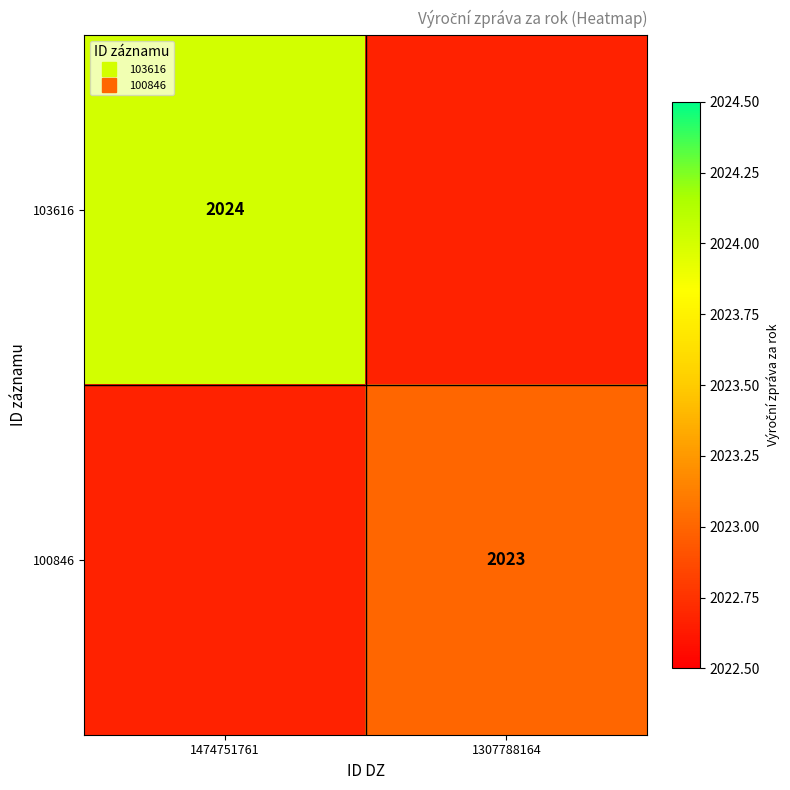

What is the smallest value displayed?

2023.0